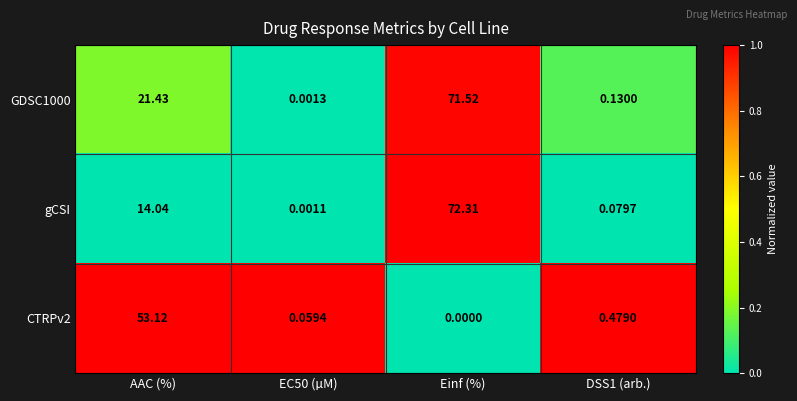

Which series has the largest range (max minus min)?

gCSI